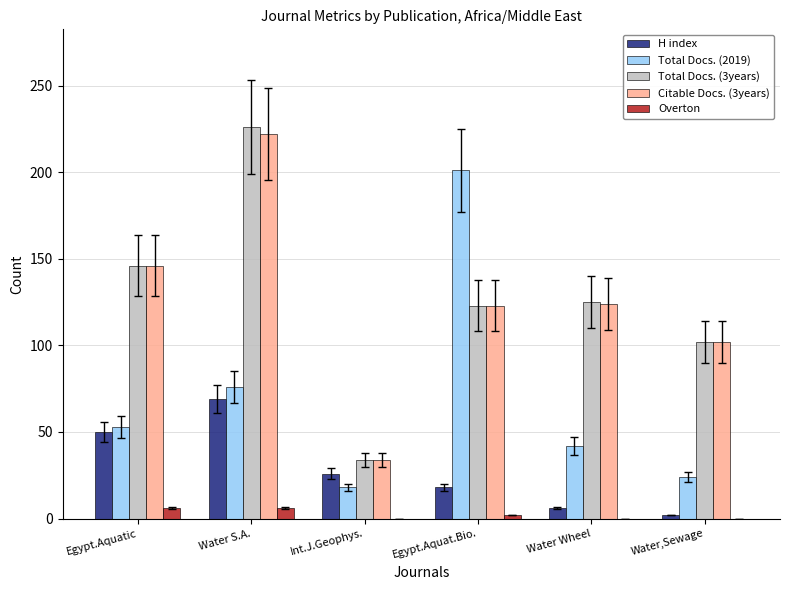

Count the number of data series in this chart.

5